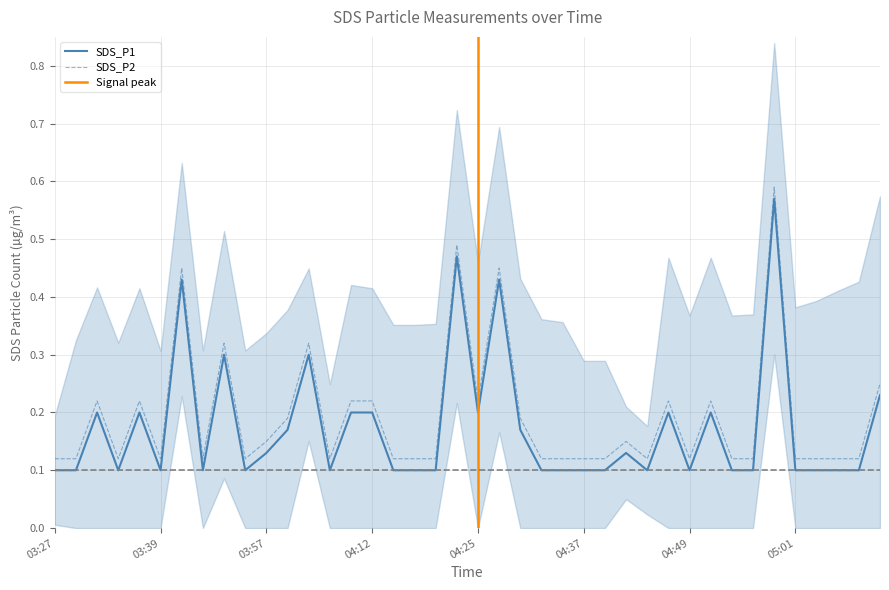

At which category is the sum across all series the highest?

2022/12/22 04:59